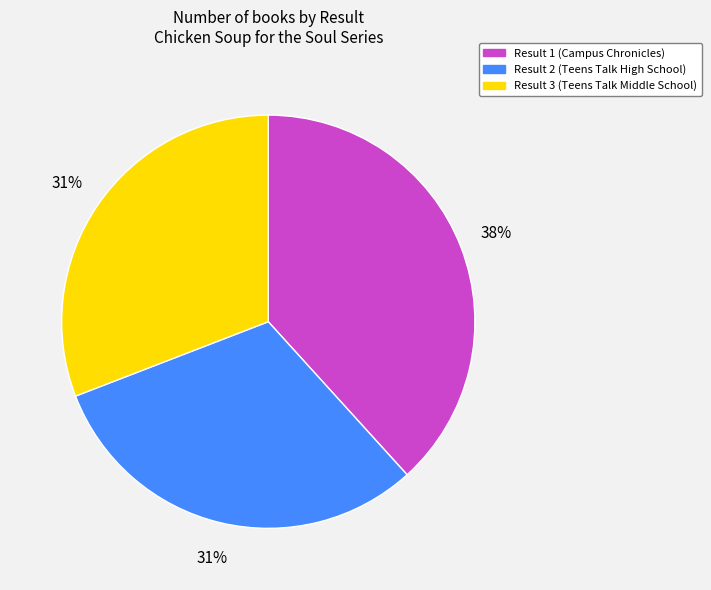

What percentage is the Result 1 (Campus Chronicles) slice, to the nearest percent?

38%